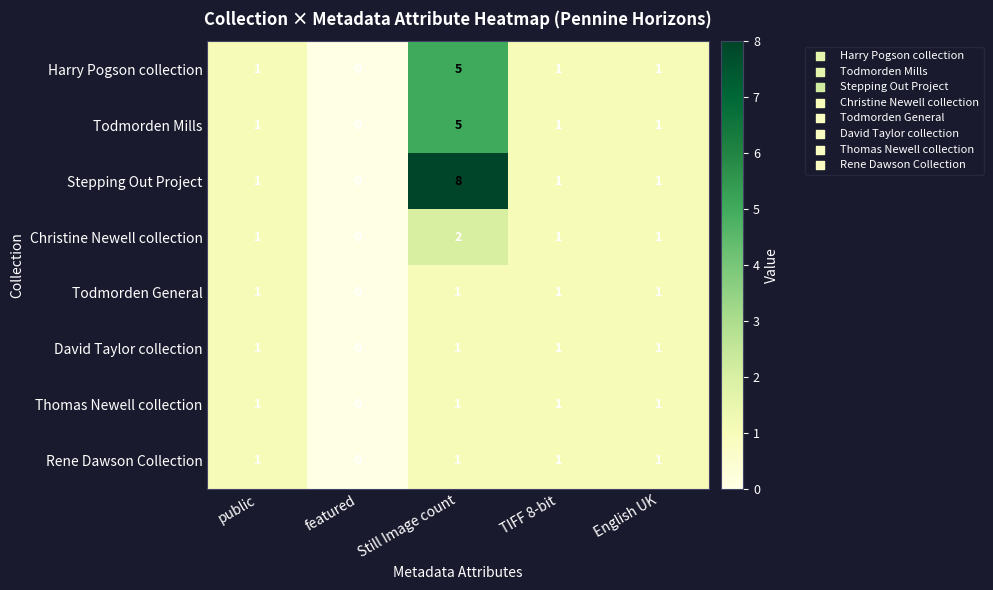

What is the spread (max minus min) of values at Still Image count?

7